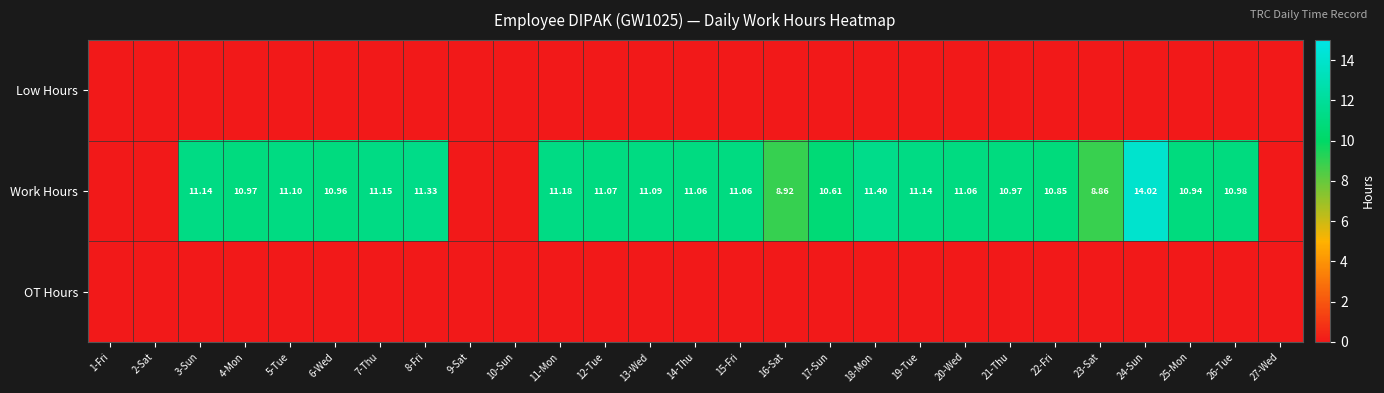

Is the value of OT Hours at 7-Thu greater than the value of Work Hours at 20-Wed?

No